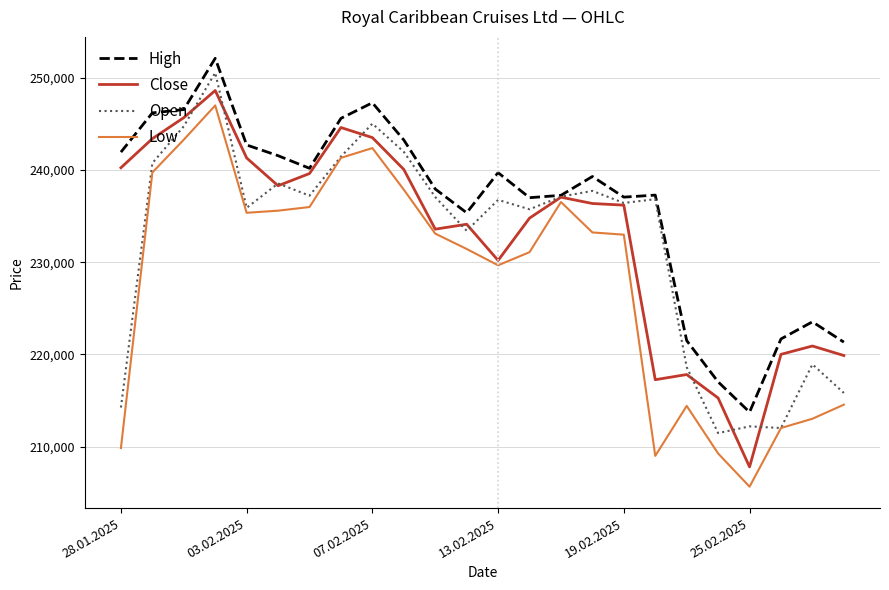

Which series has the largest total across all categories?

High